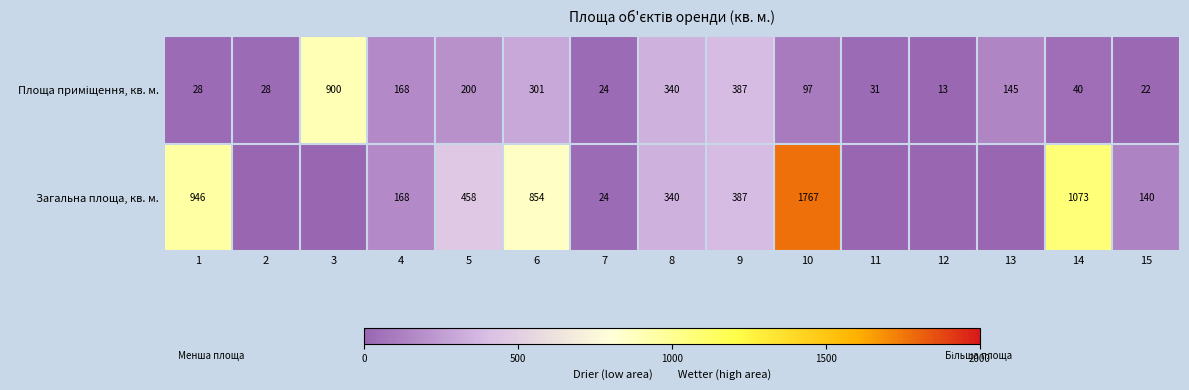

What is the difference between the highest and lowest values at 6?

553